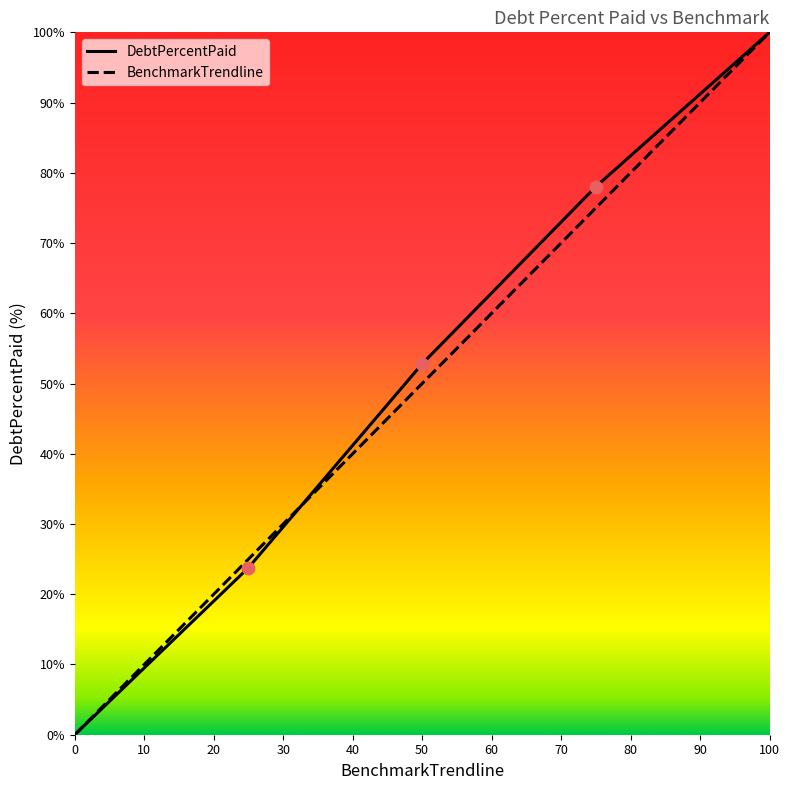

What is the total value across all series at 100?

200.0